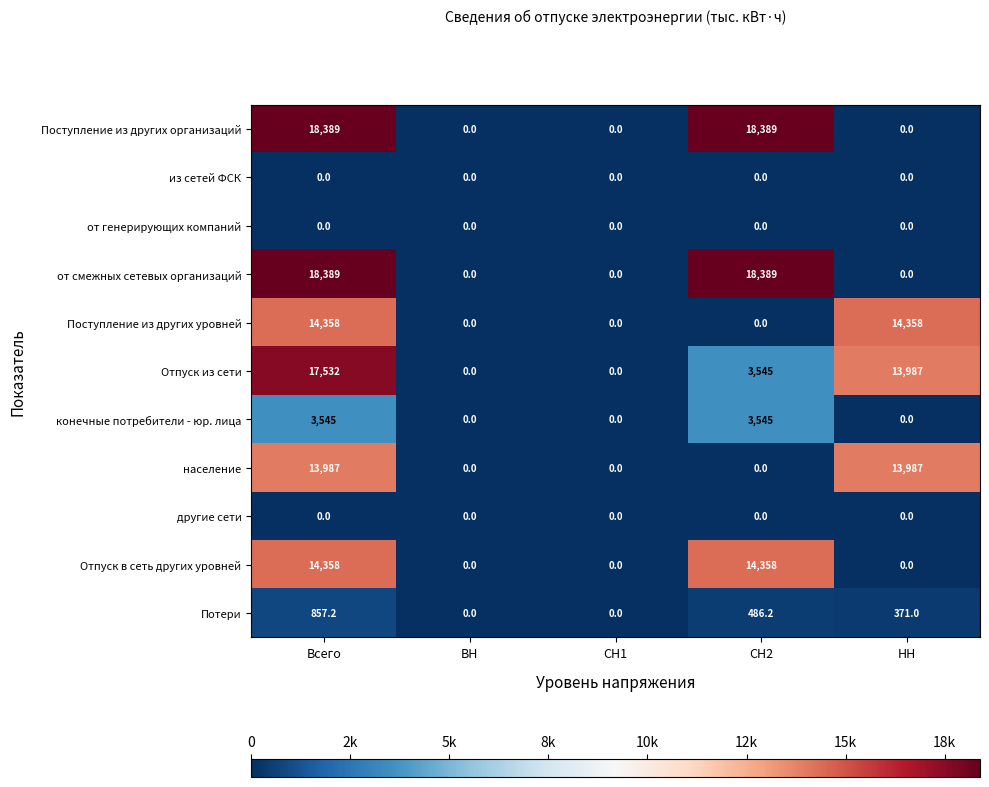

How many data points does each series have?

5